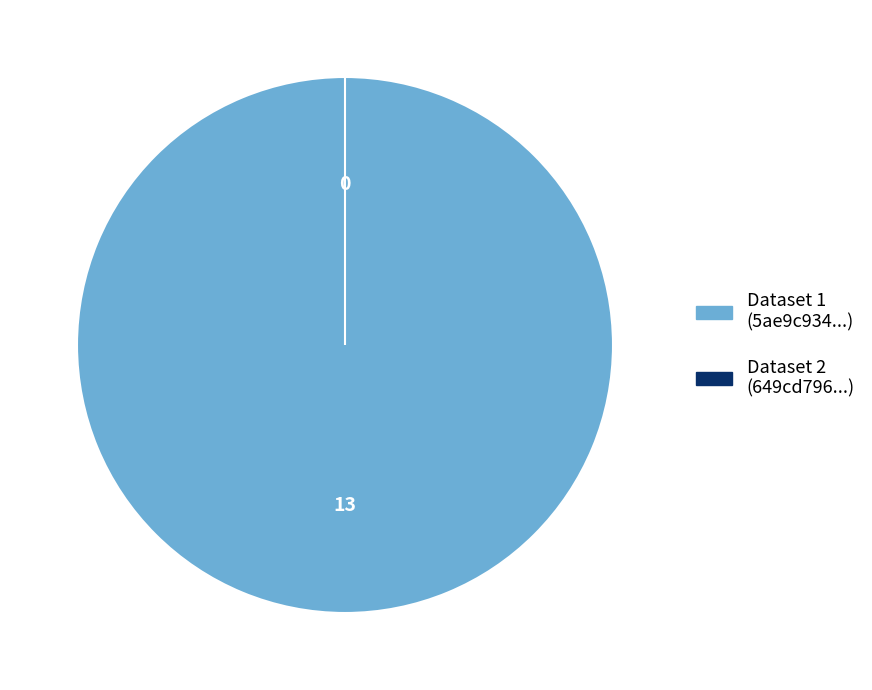

How many segments does this pie chart have?

2